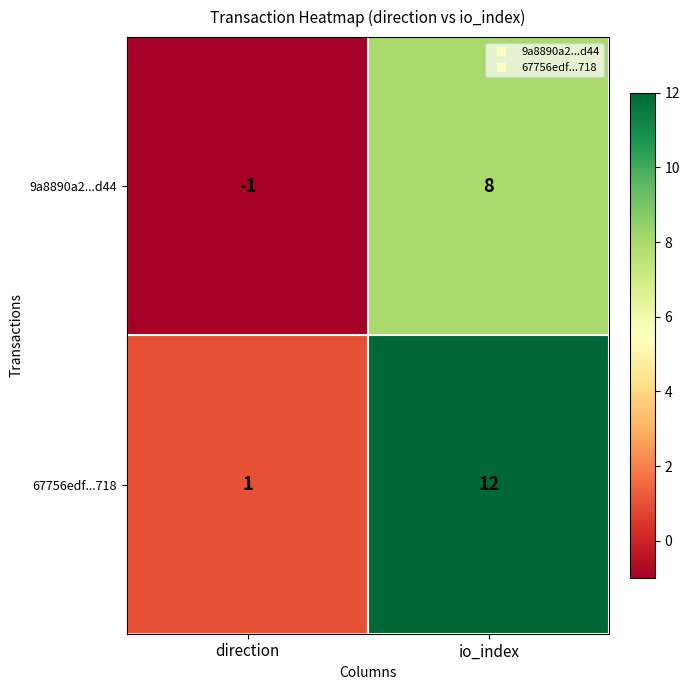

True or false: 67756edf...718 has a value of 1 at direction.

True